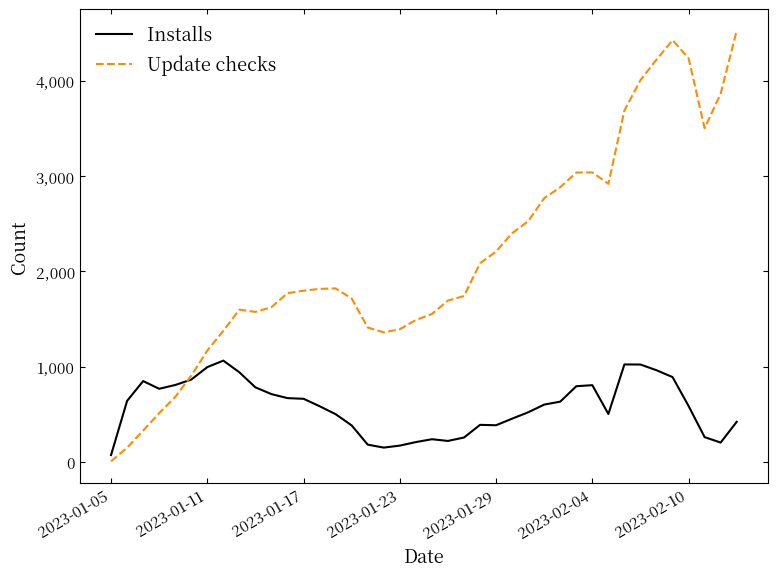

Rank the series by their maximum value, from lowest to highest.

Installs, Update checks